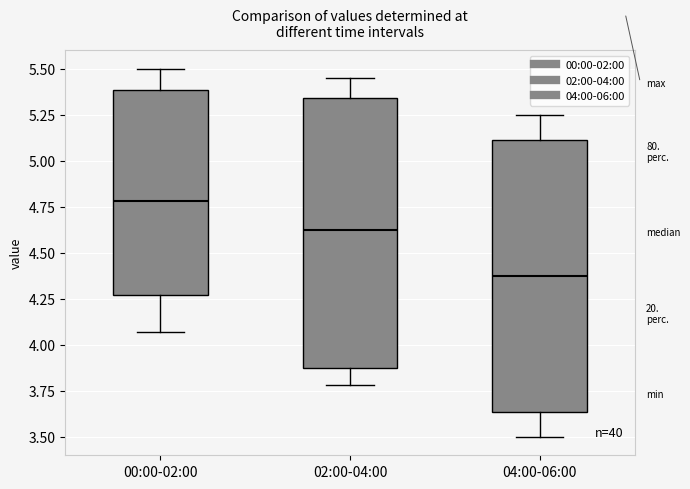

Reading left to right, transcribe this box plot: for each box, give where its median line is, the range the box spans, and where its two whiskers end, as read against the y-axis. The values are not printed on the chart, so give them approximately, as read against the axis.

00:00-02:00: median 4.80, box 4.25 to 5.40, whiskers 4.05 to 5.50
02:00-04:00: median 4.65, box 3.90 to 5.35, whiskers 3.80 to 5.45
04:00-06:00: median 4.40, box 3.65 to 5.10, whiskers 3.50 to 5.25